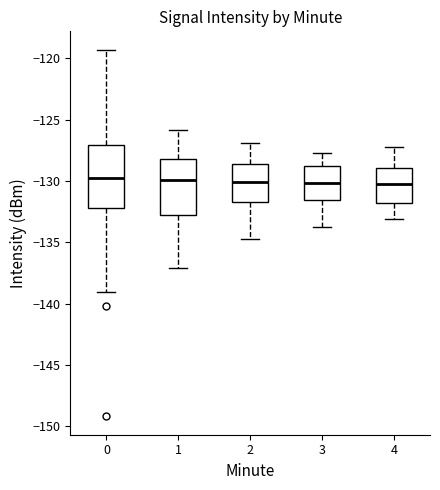

Where does the lower whisker of the box at x = 1 end on the y-axis? The values are not printed on the chart, so give them approximately, as read against the axis.

-137.0